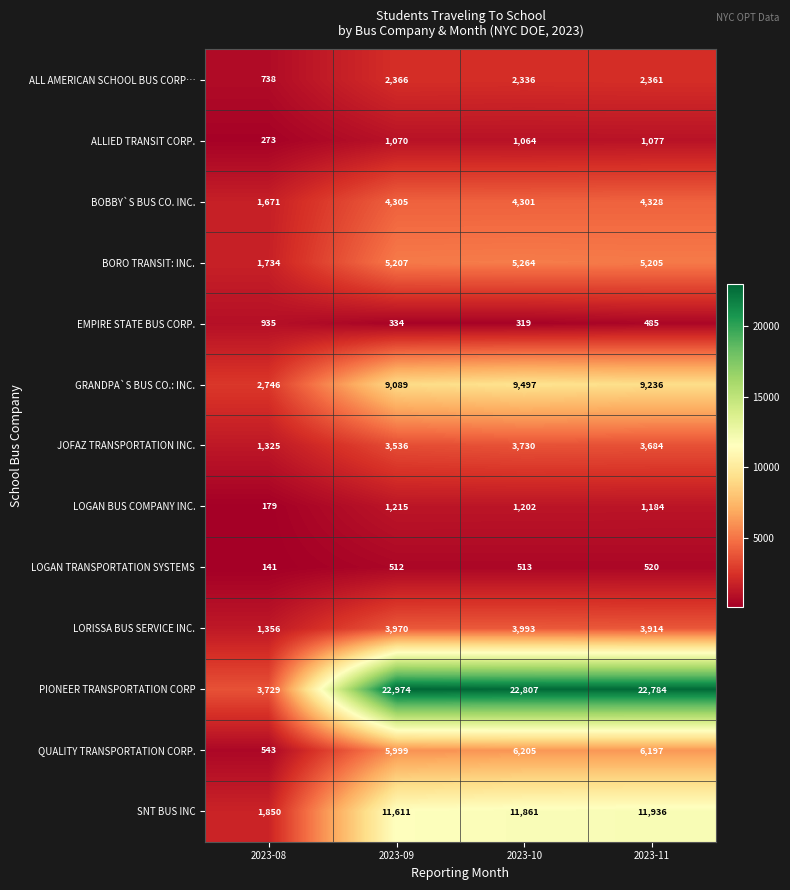

What is the average value of the JOFAZ TRANSPORTATION INC. series?

3069